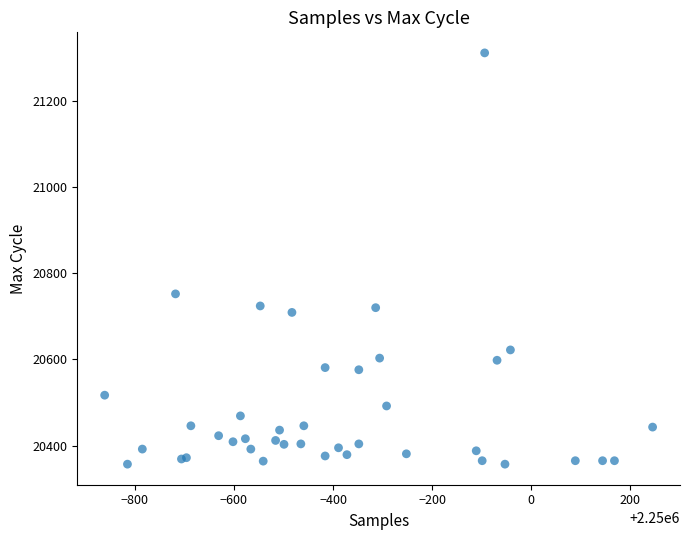

What Y value in the scatter plot is closest to 20834?

20752